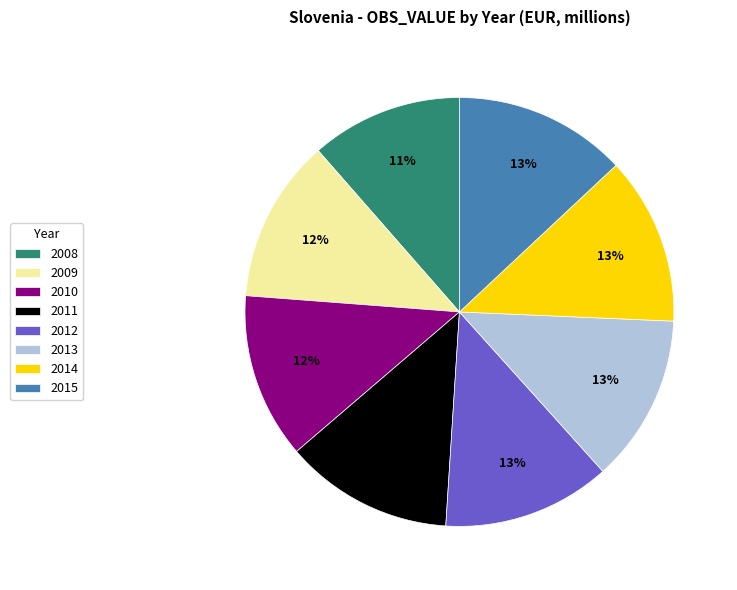

To the nearest percent, what is the average slice percentage?

12%